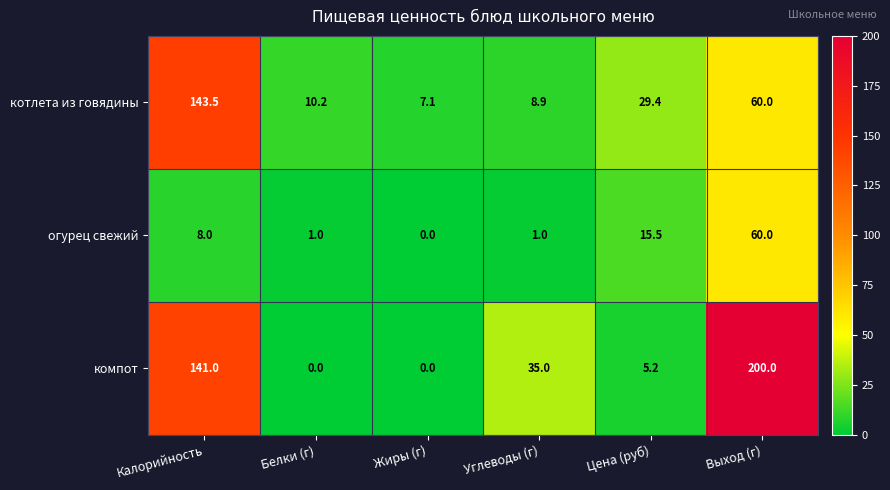

True or false: компот has a value of 200.0 at Выход (г).

True